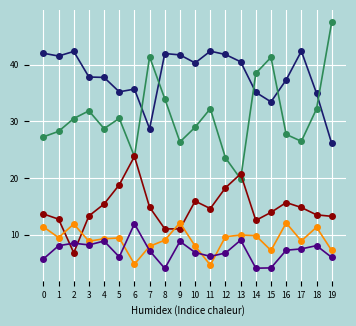

What is the total value across all series at 11?

100.0